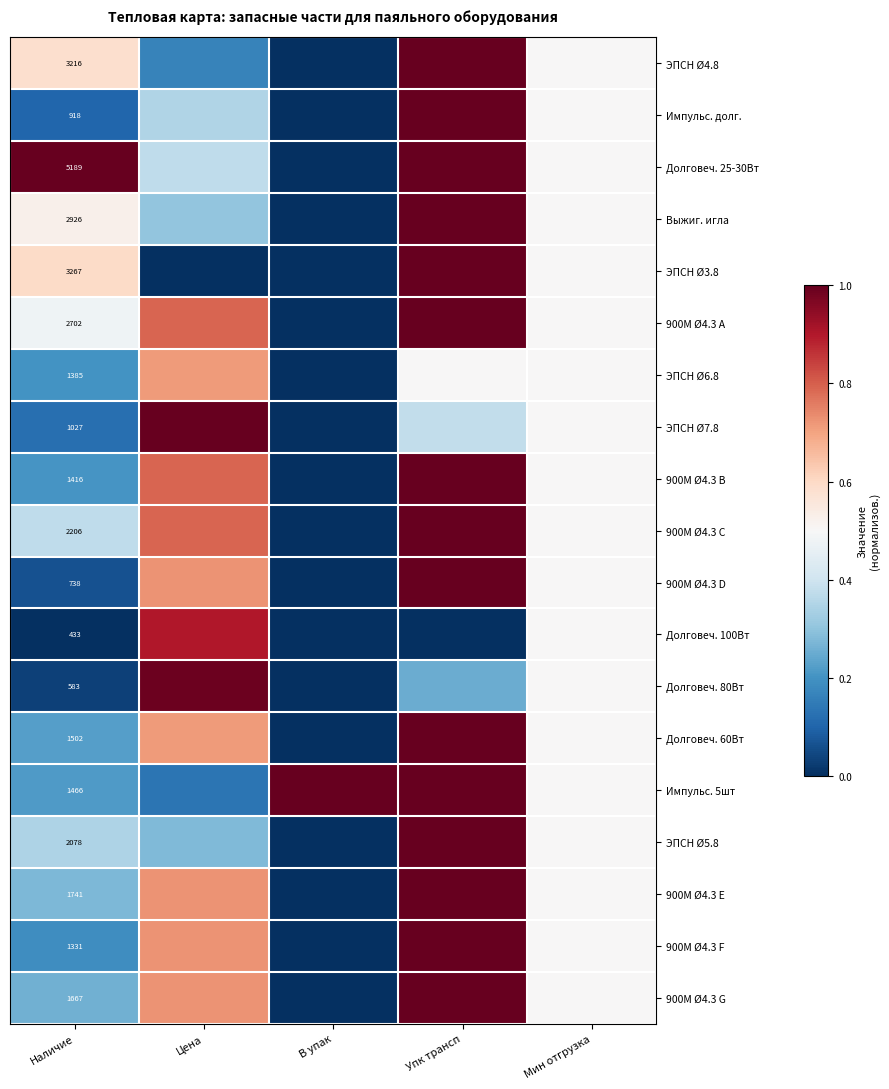

How many values in Долговеч. 60Вт are above zero?

4